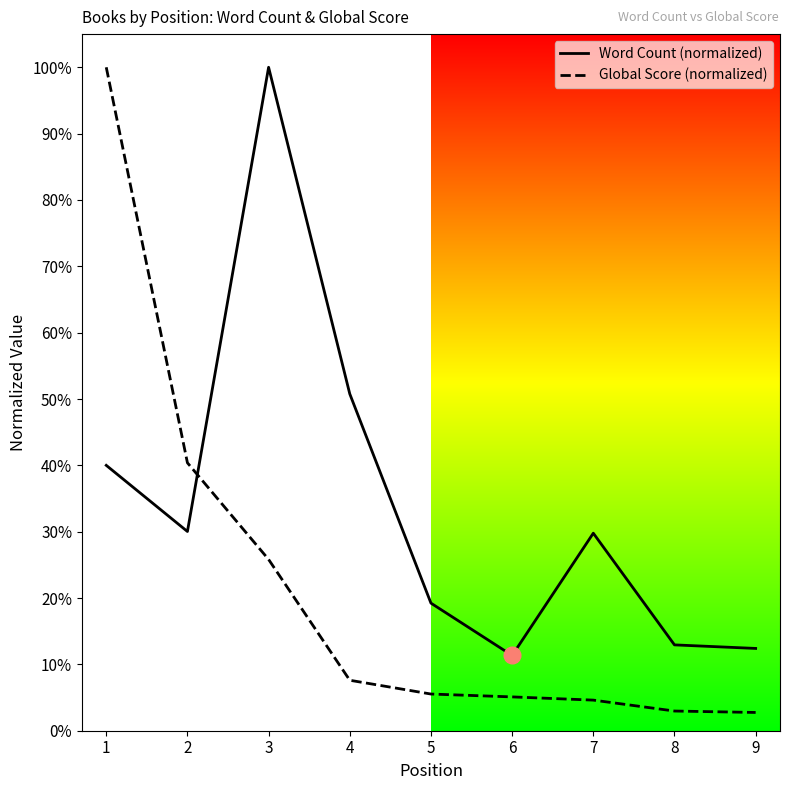

Where do Global Score (normalized) and Word Count (normalized) first cross each other?

2 and 3